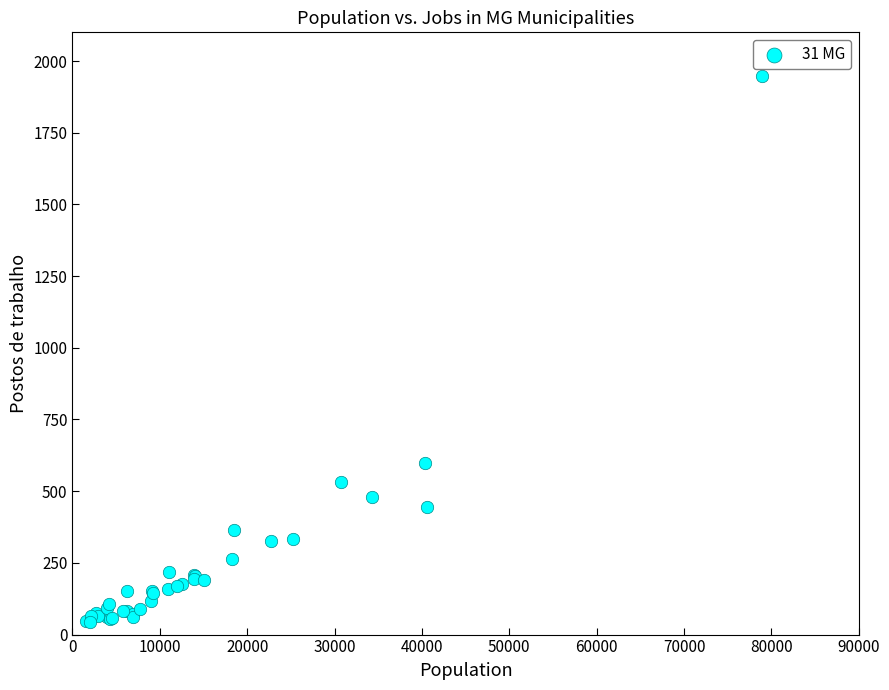

What Y value in the scatter plot is closest to 995?

598